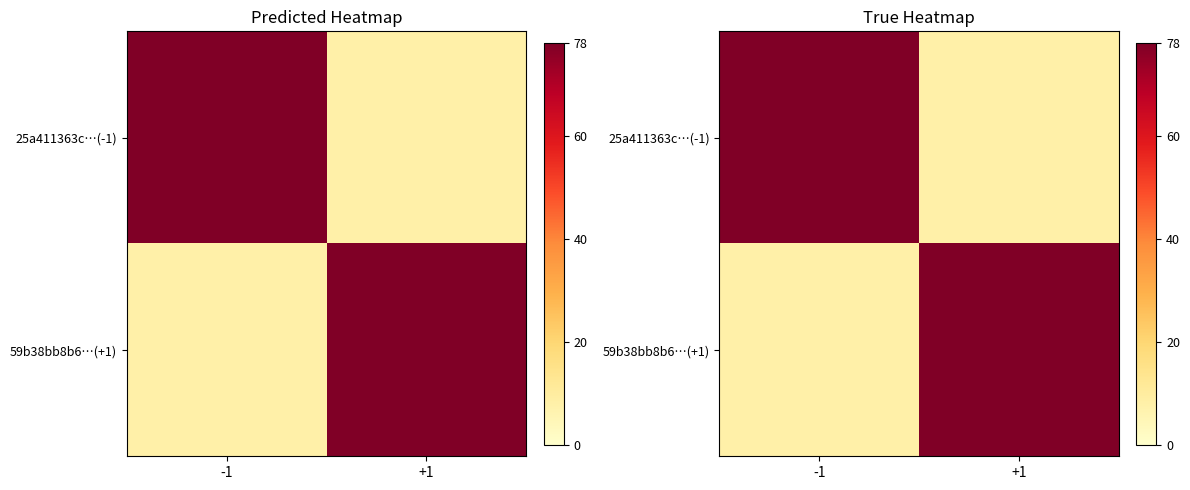

At which label is 25a411363c…(-1) closest to 43?

-1